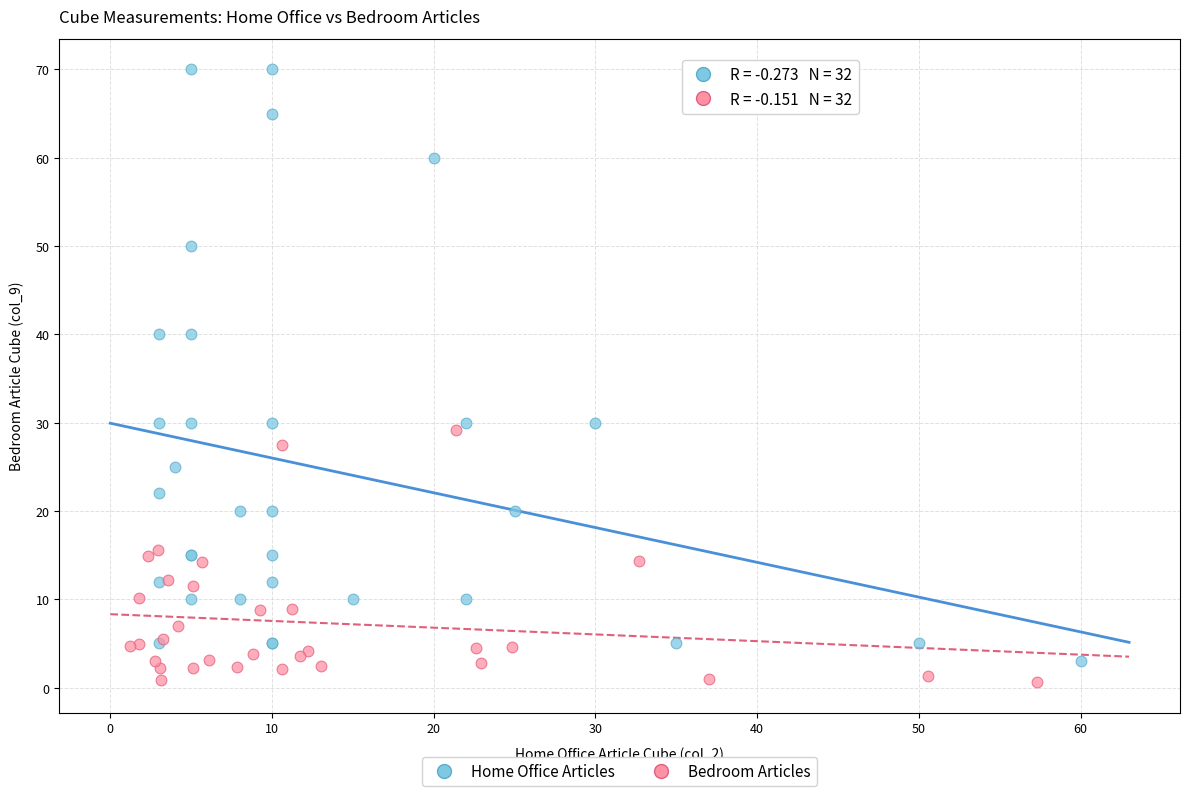

Which series reaches the minimum Y coordinate?

Bedroom Articles